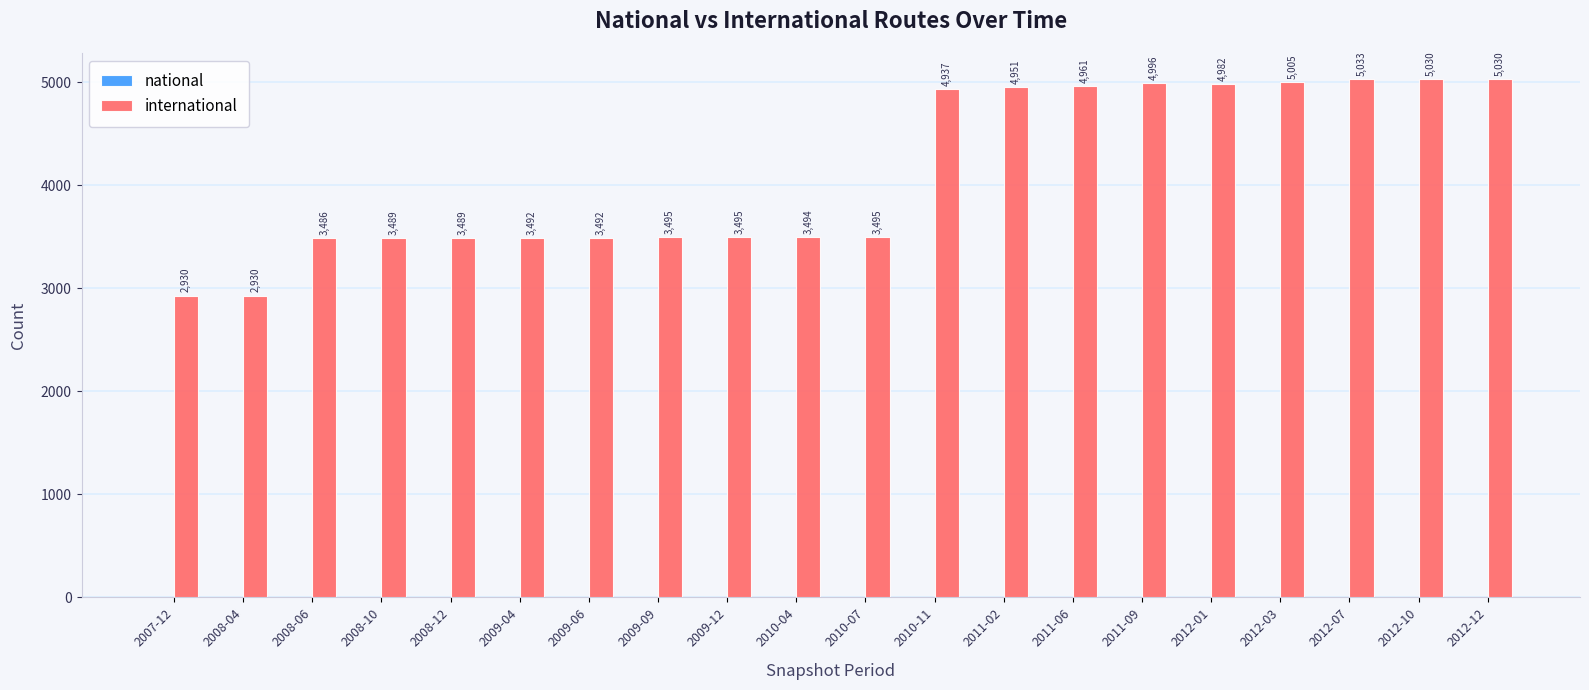

At which category is the sum across all series the highest?

2012-07